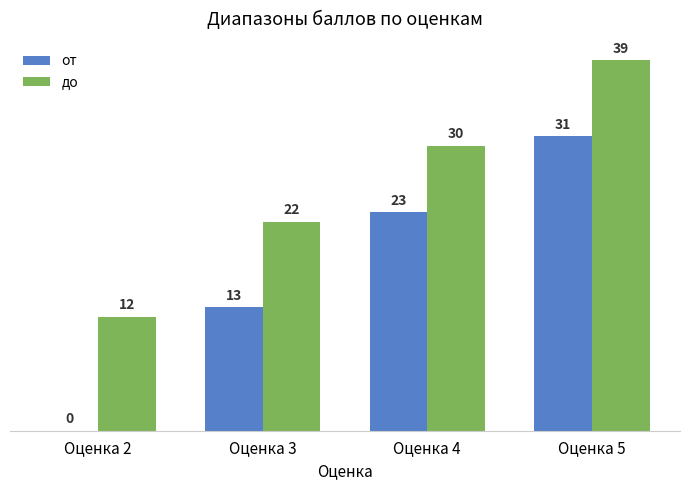

At which category does the chart reach its peak across all series?

Оценка 5